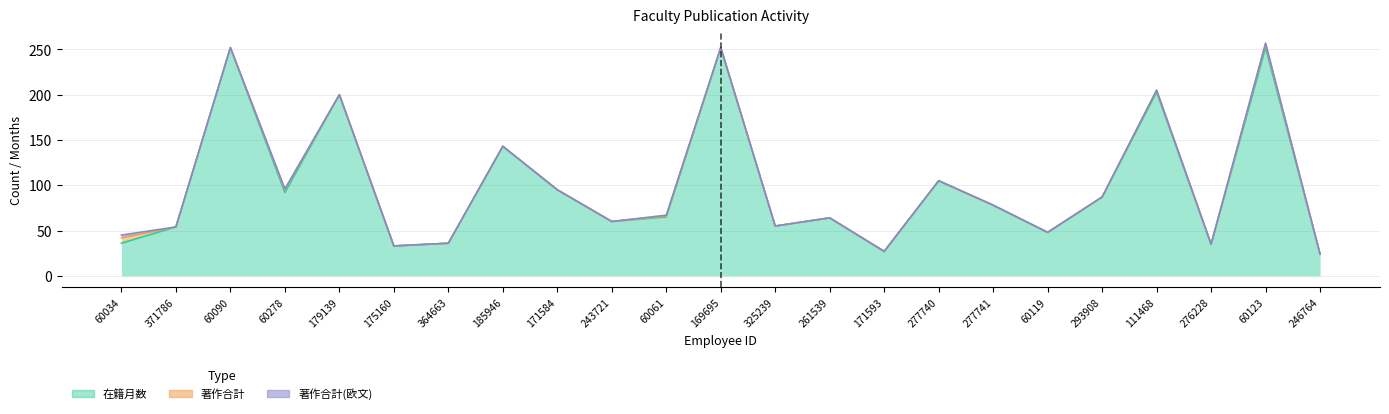

At which category does 在籍月数 reach its first local valley?

60278